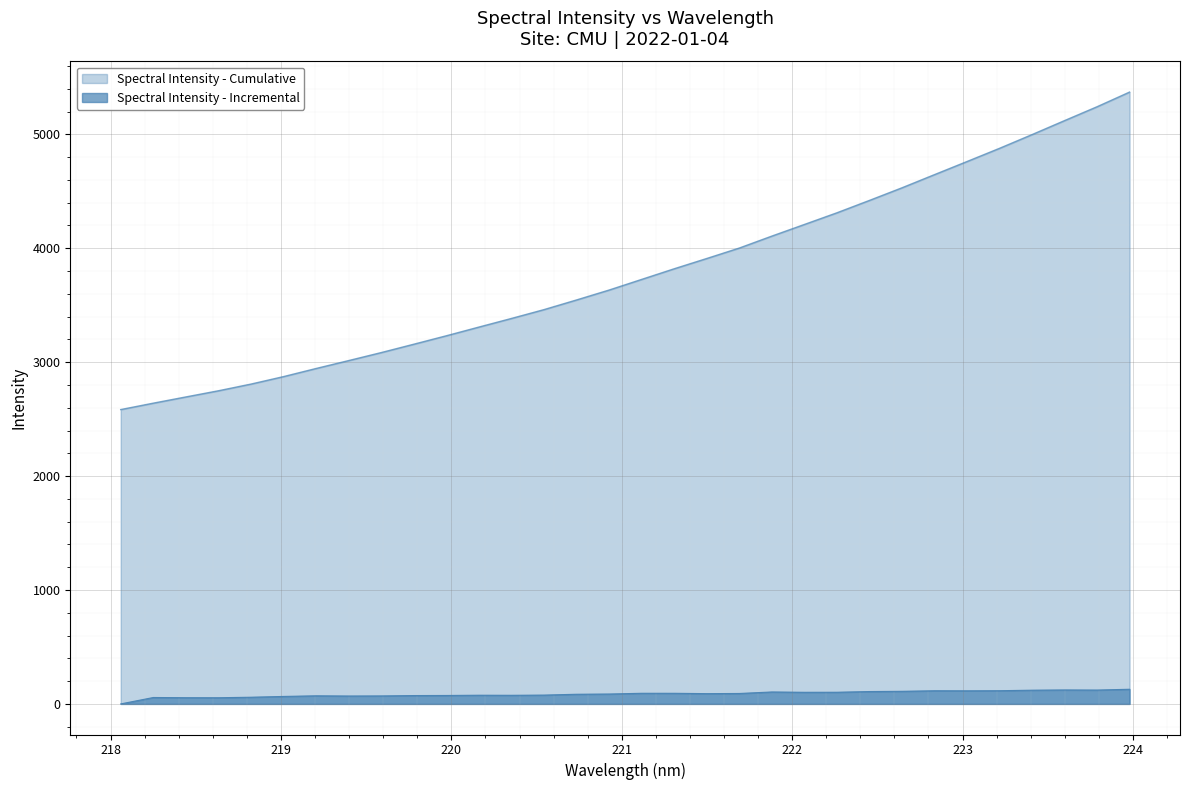

Which label corresponds to the smallest value in the chart?

218.0596